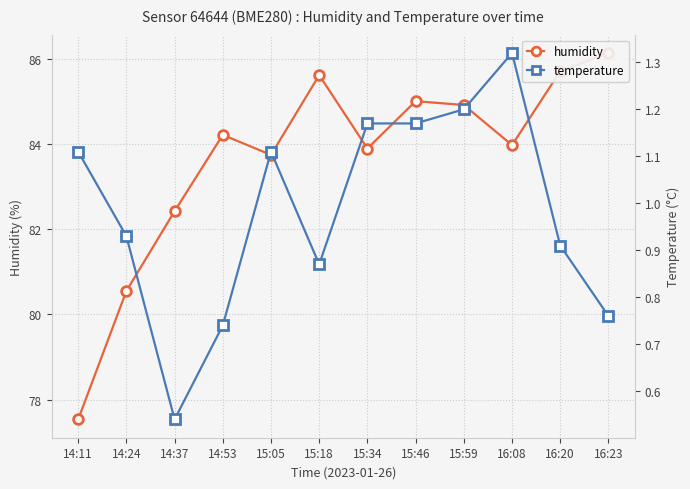

True or false: humidity and temperature cross at least once.

False